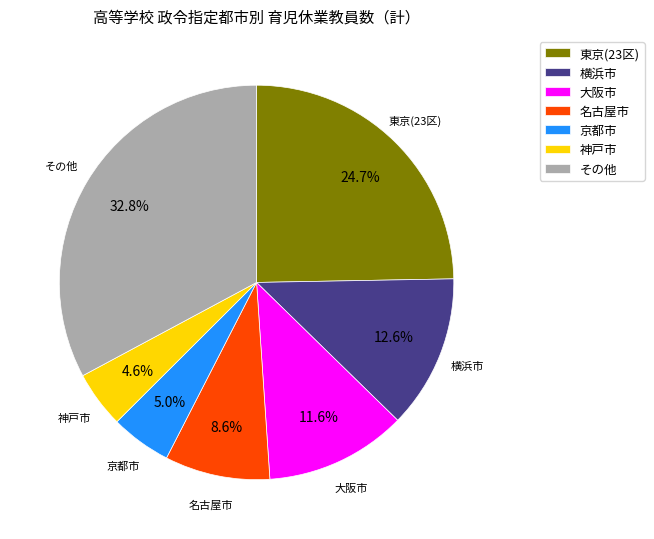

Count the number of slices in the pie.

7